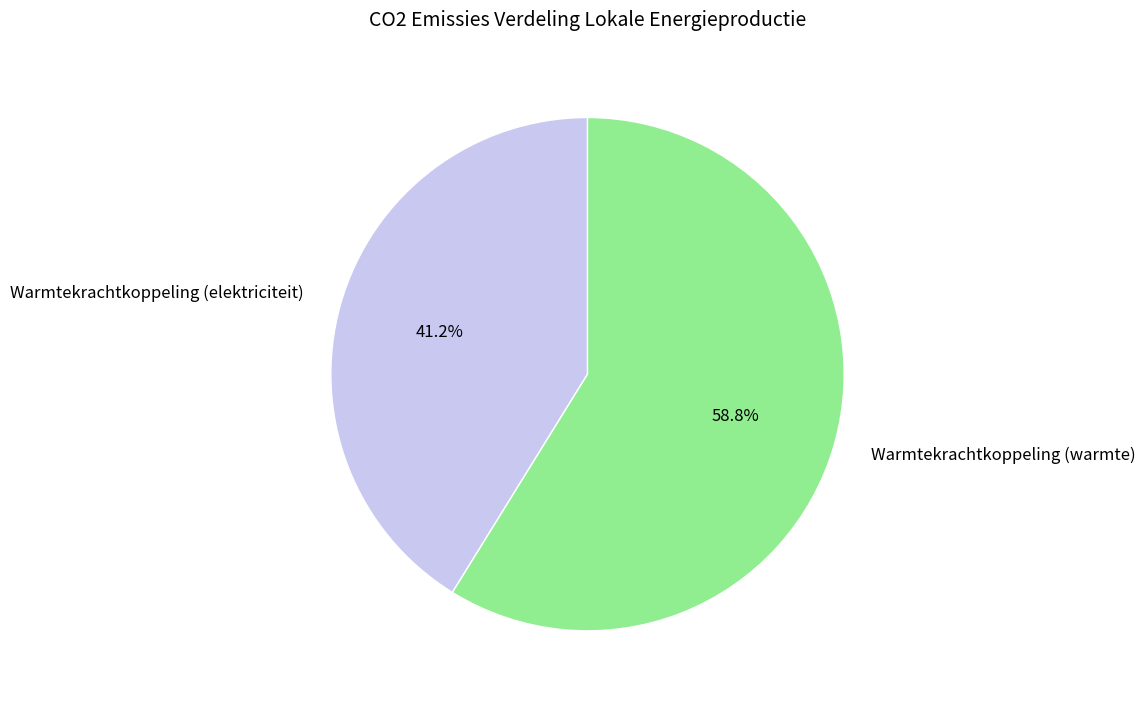

How many slices are in this pie chart?

2